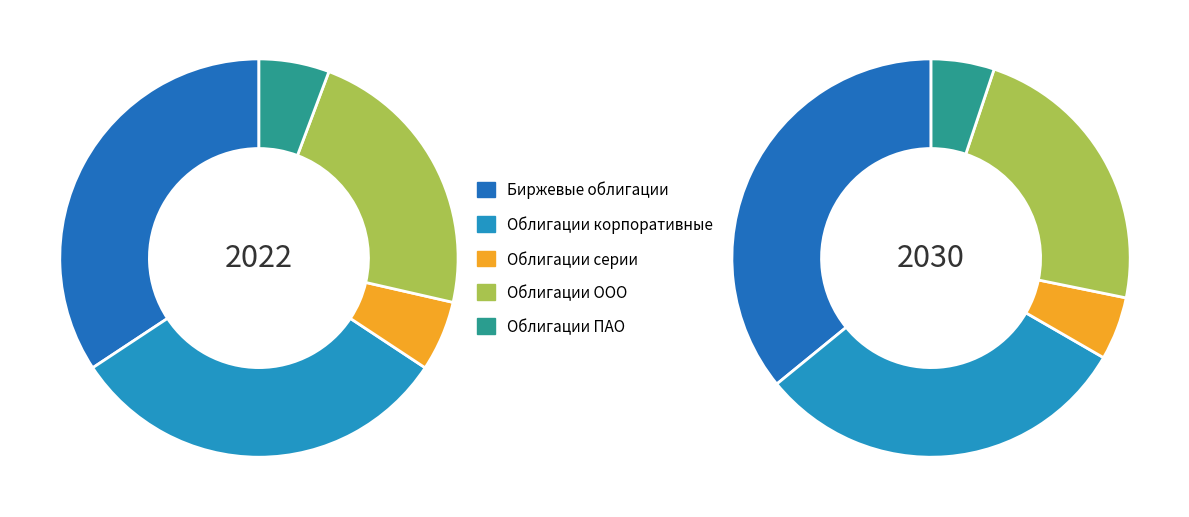

Is it true that 0 is 42% of the pie?

False